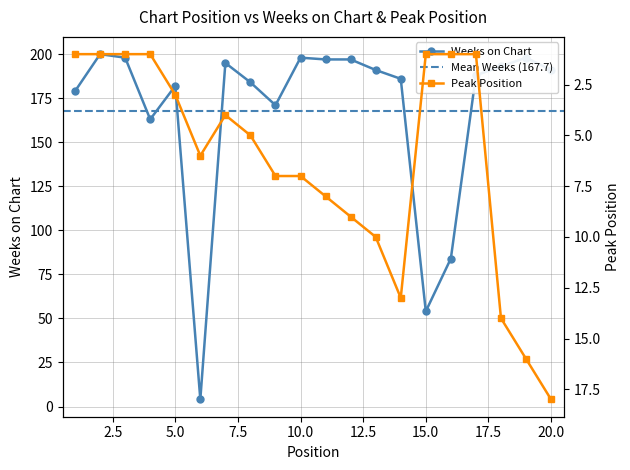

How many interior local peaks does the Weeks on Chart series have?

5